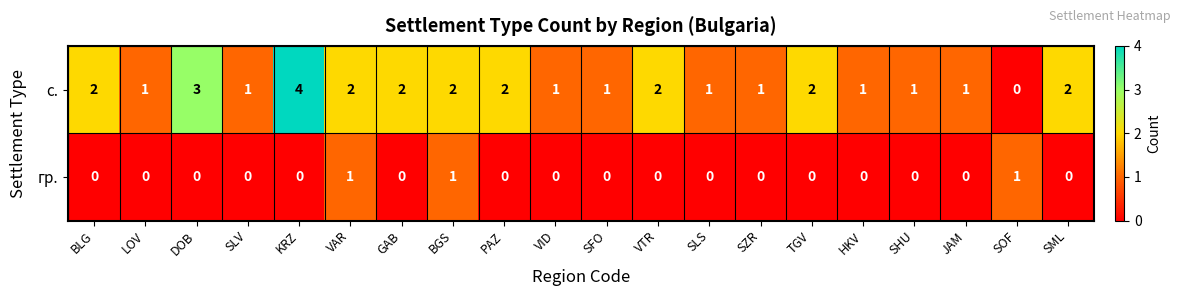

Which label corresponds to the largest value in the chart?

KRZ